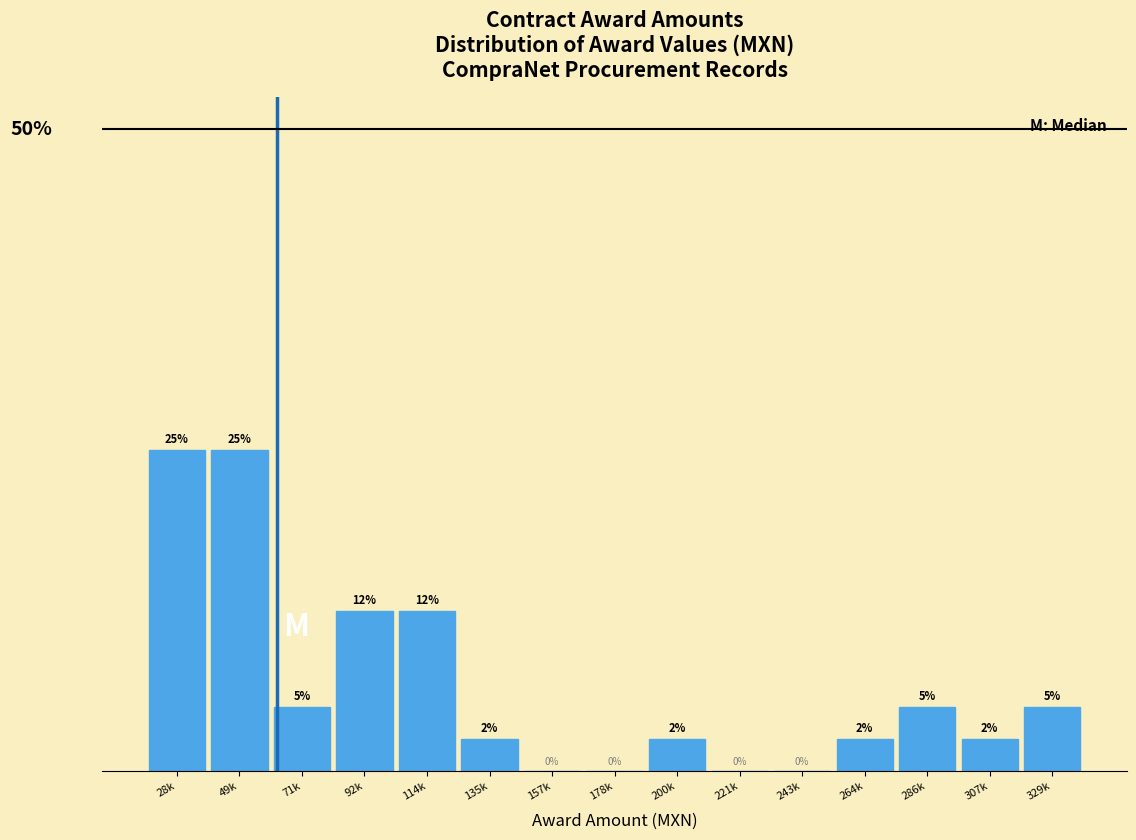

At which label does the data first exceed 2?

28k